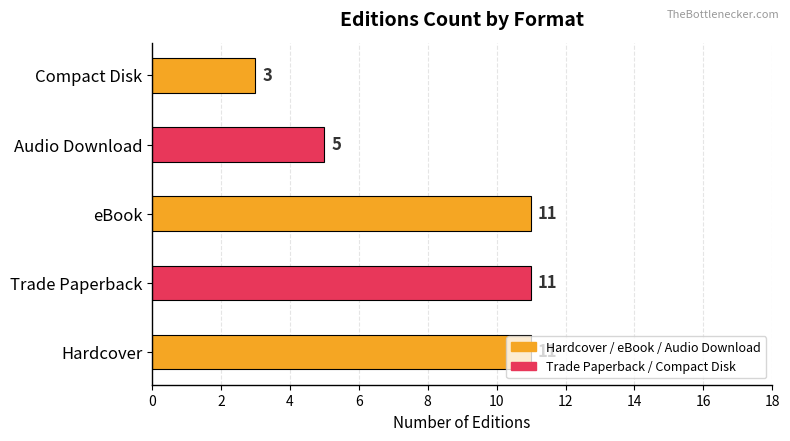

What is the minimum value shown in the chart?

3